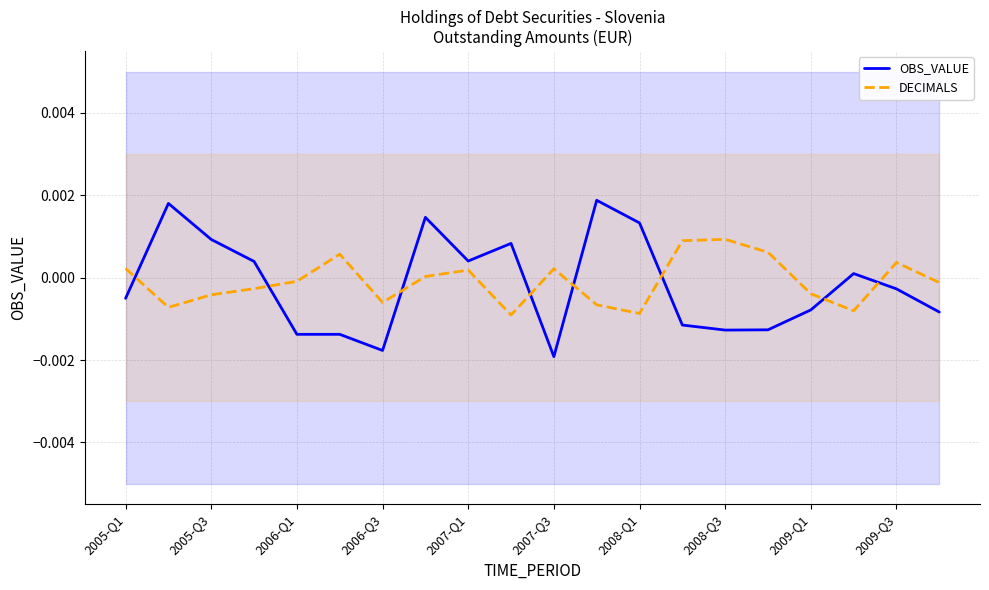

True or false: DECIMALS and OBS_VALUE intersect in this chart.

True